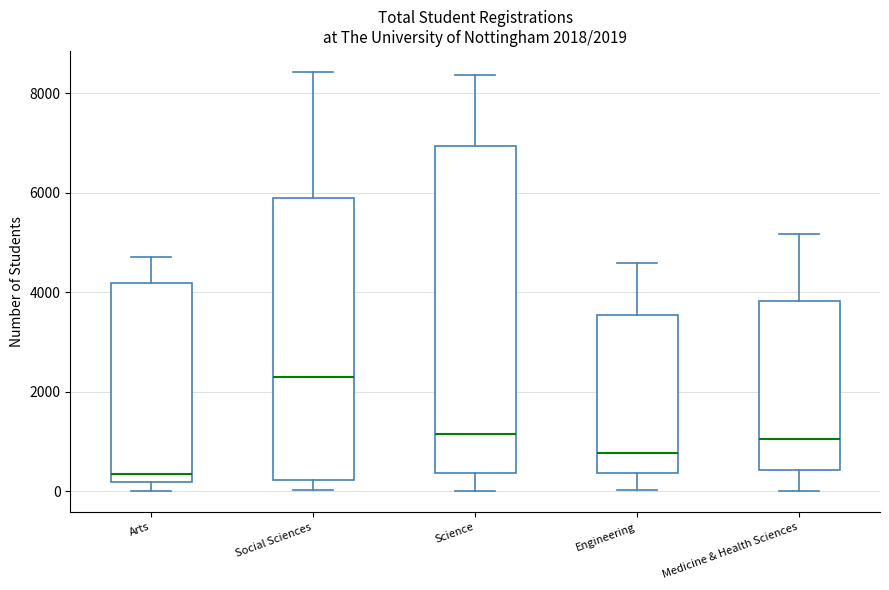

Comparing the boxes themselves (not the whiskers), which one is the tallest?

Science